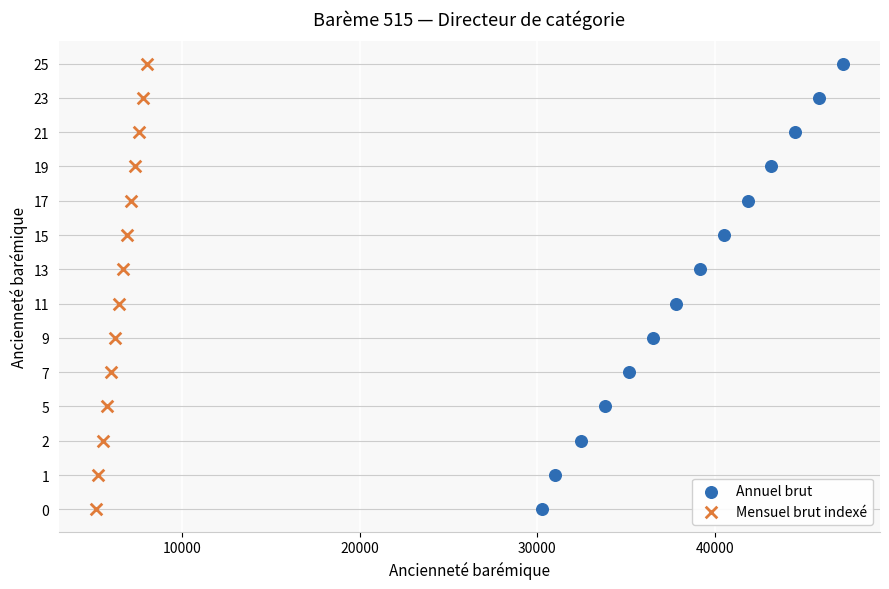

What are all the series names shown in the legend?

Annuel brut, Mensuel brut indexé